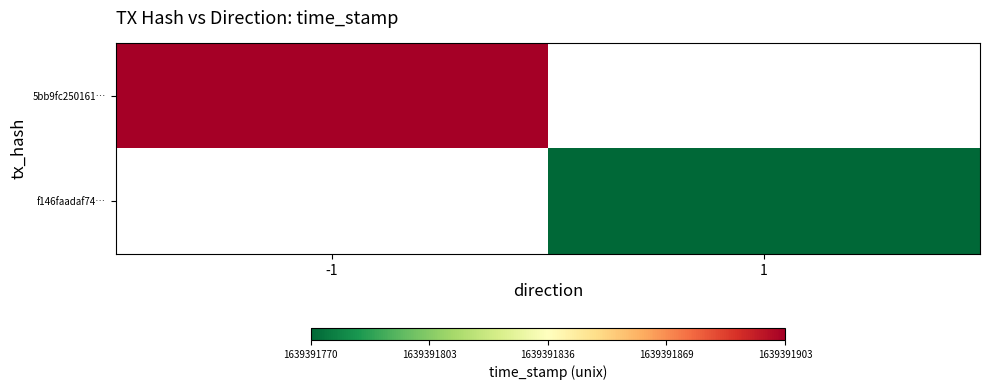

The 5bb9fc25016115b1ba90086ed807d0f01243c7d series shows -1 at direction. True or false?

False